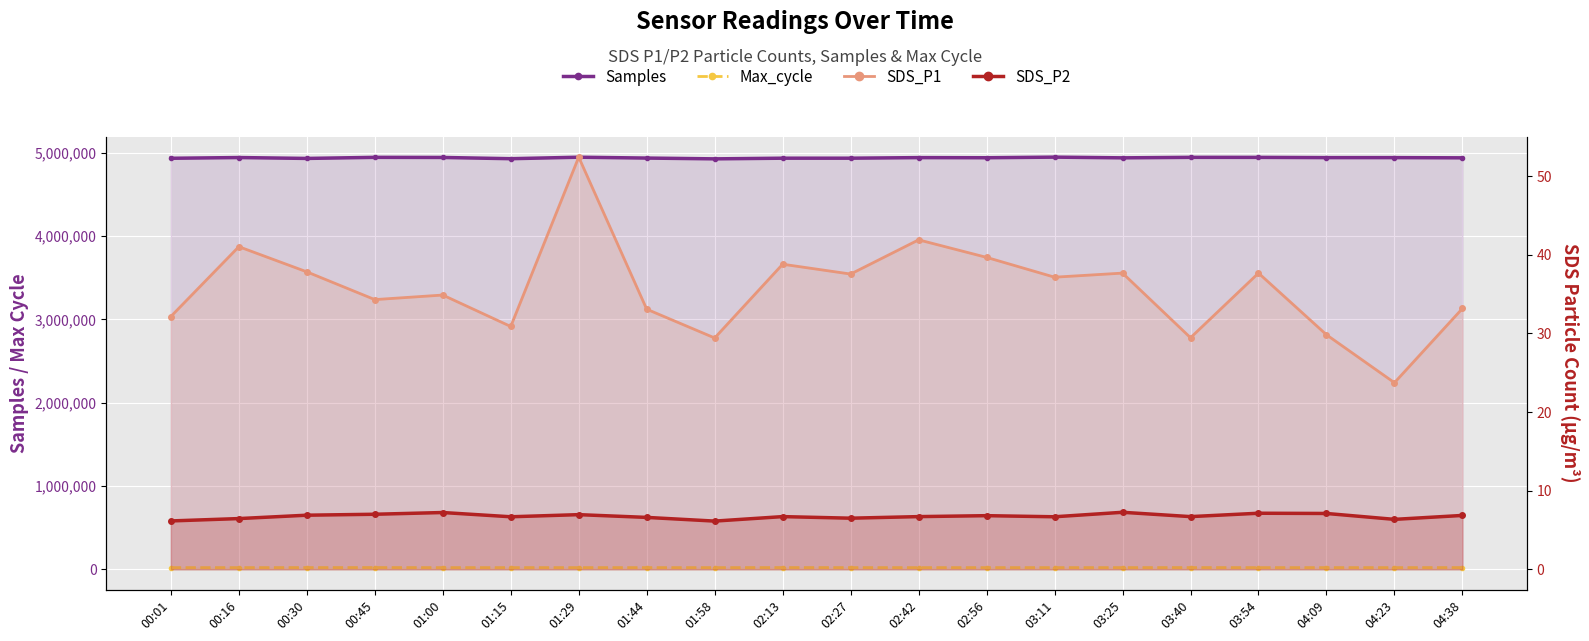

Between 01:00 and 04:23, which is larger?

01:00